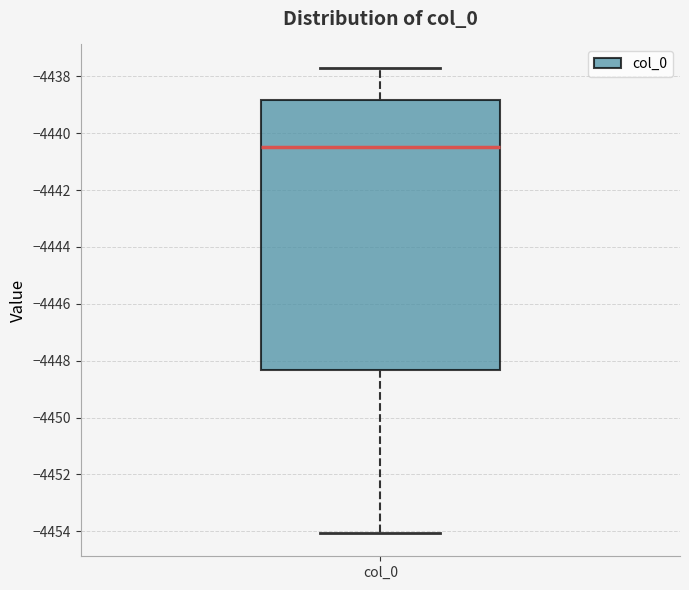

Read this box plot against the y-axis: the position of the median line, the range covered by the box, and the ends of both whiskers. The values are not printed on the chart, so give them approximately, as read against the axis.

median -4440.4, box -4448.4 to -4438.8, whiskers -4454.0 to -4437.6